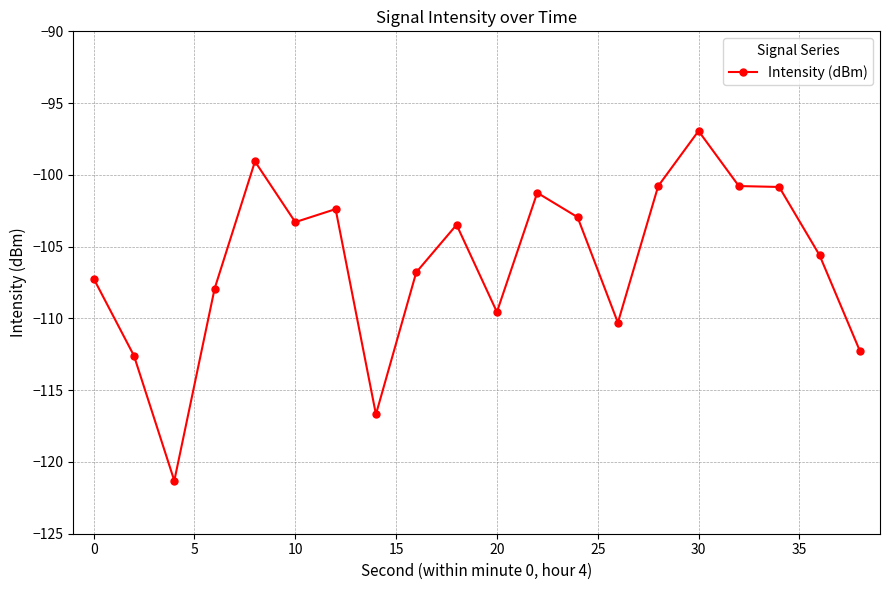

True or false: there are more than 1 points higher than both neighbors.

True